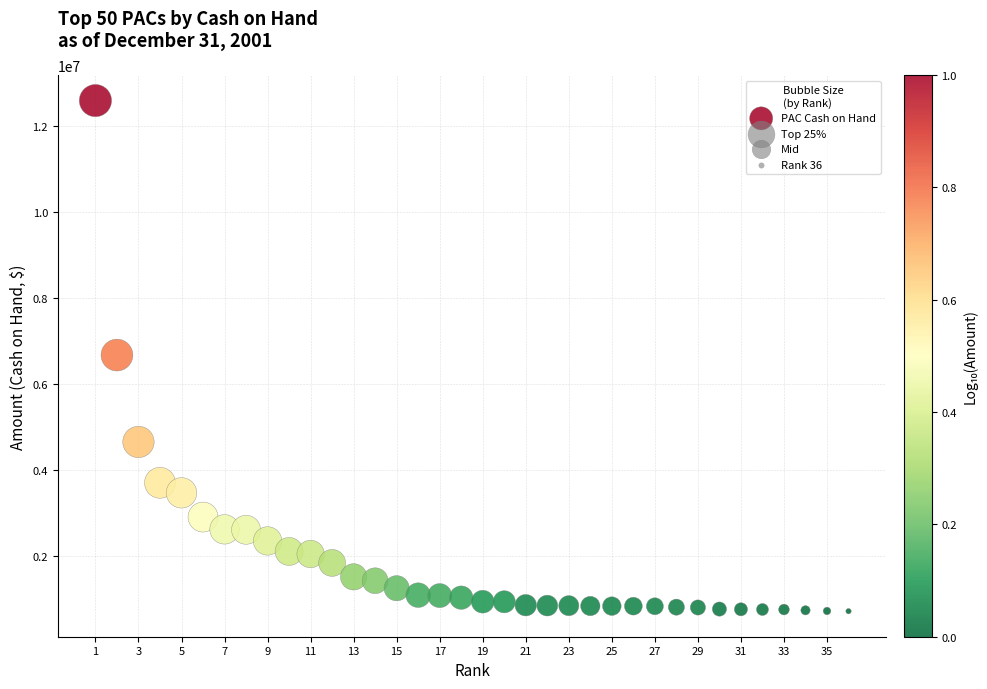

What is the range of X values (max minus min)?

35.0